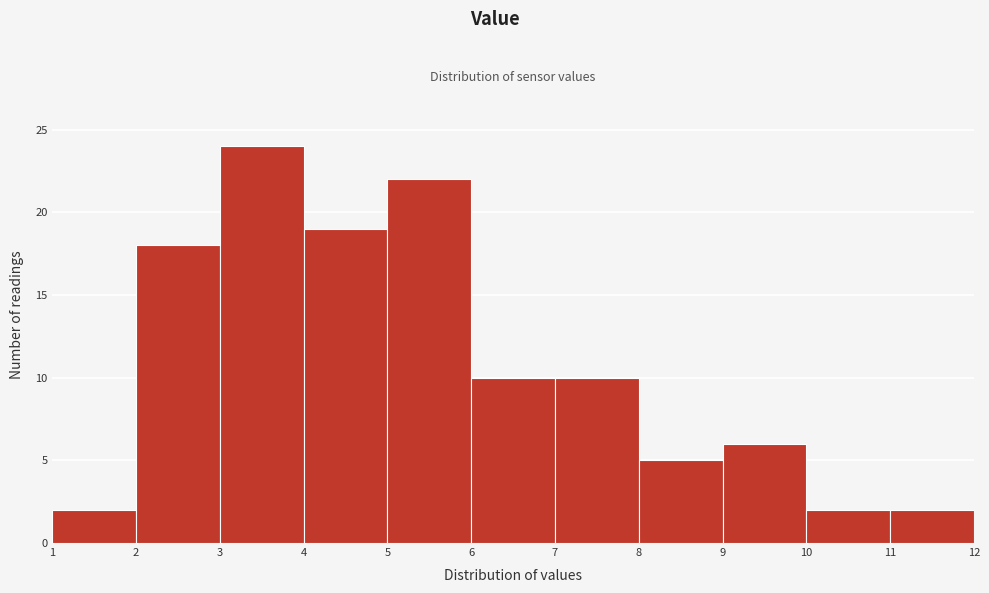

Reading left to right, transcribe this chart: for each bar, give the range it covers on the x-axis and its height. The values are not printed on the chart, so give them approximately, as read against the axis.

1 to 2: 2
2 to 3: 18
3 to 4: 24
4 to 5: 19
5 to 6: 22
6 to 7: 10
7 to 8: 10
8 to 9: 5
9 to 10: 6
10 to 11: 2
11 to 12: 2